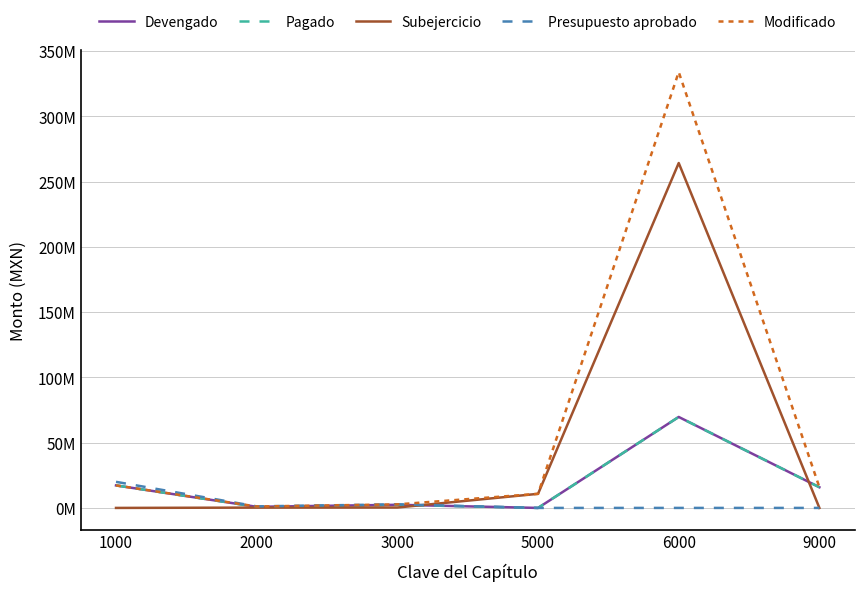

Is this an area chart (filled region under the line)?

No